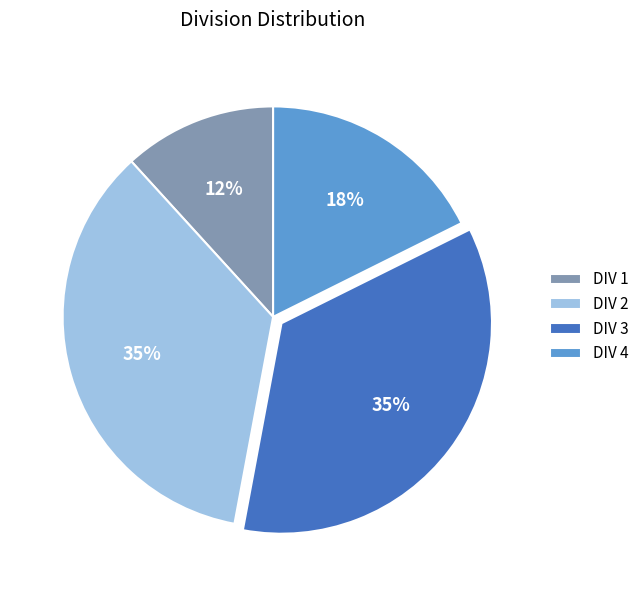

Which has a higher value, DIV 3 or DIV 1?

DIV 3